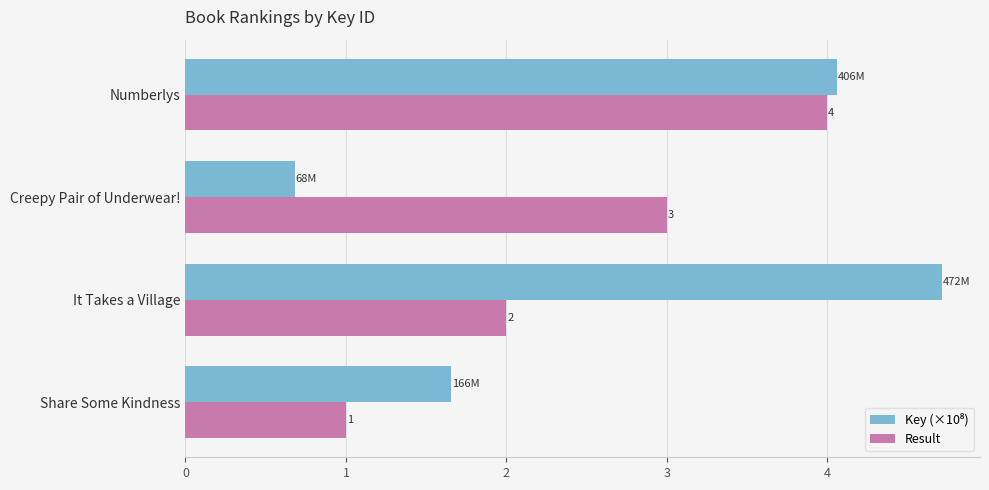

The value of Result at It Takes a Village is 0.7. True or false?

False